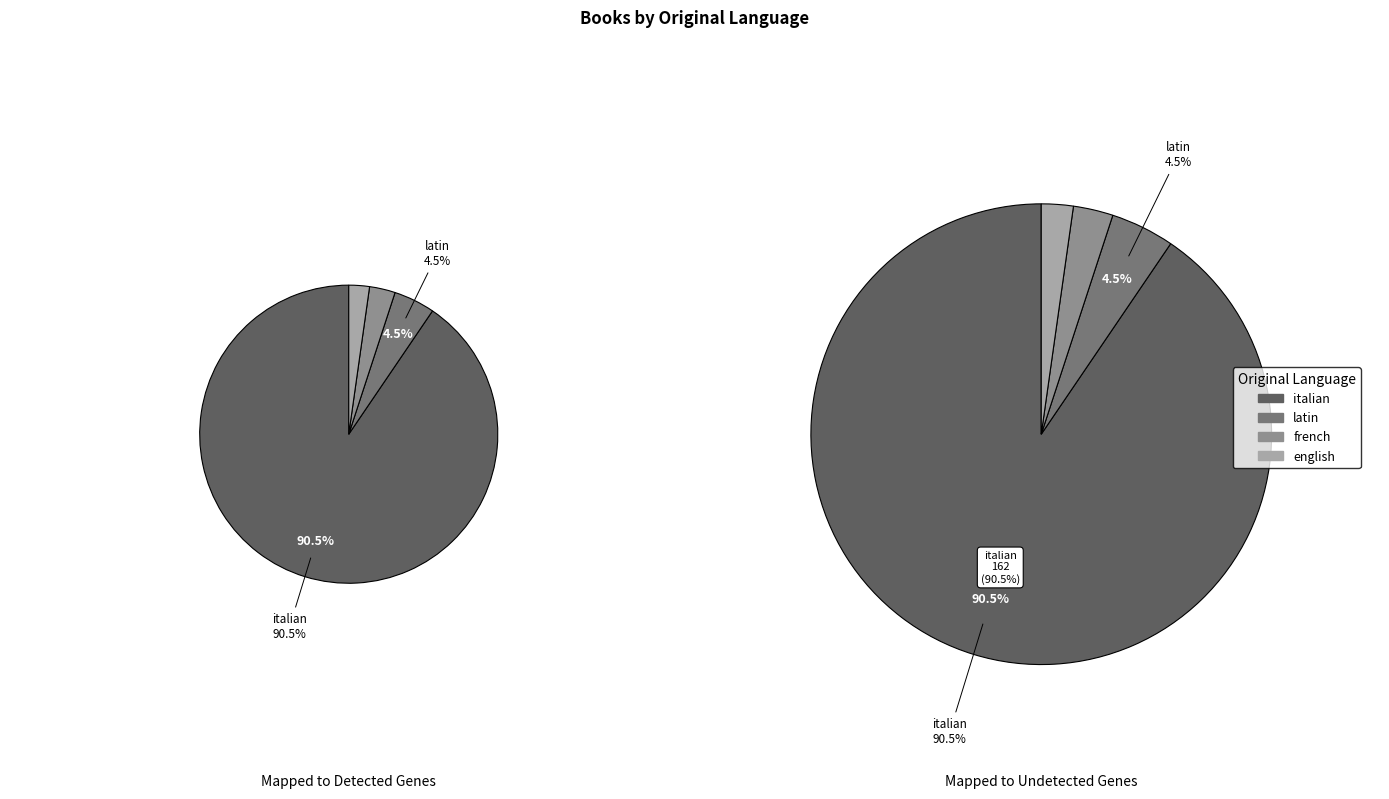

How many slices are in this pie chart?

4